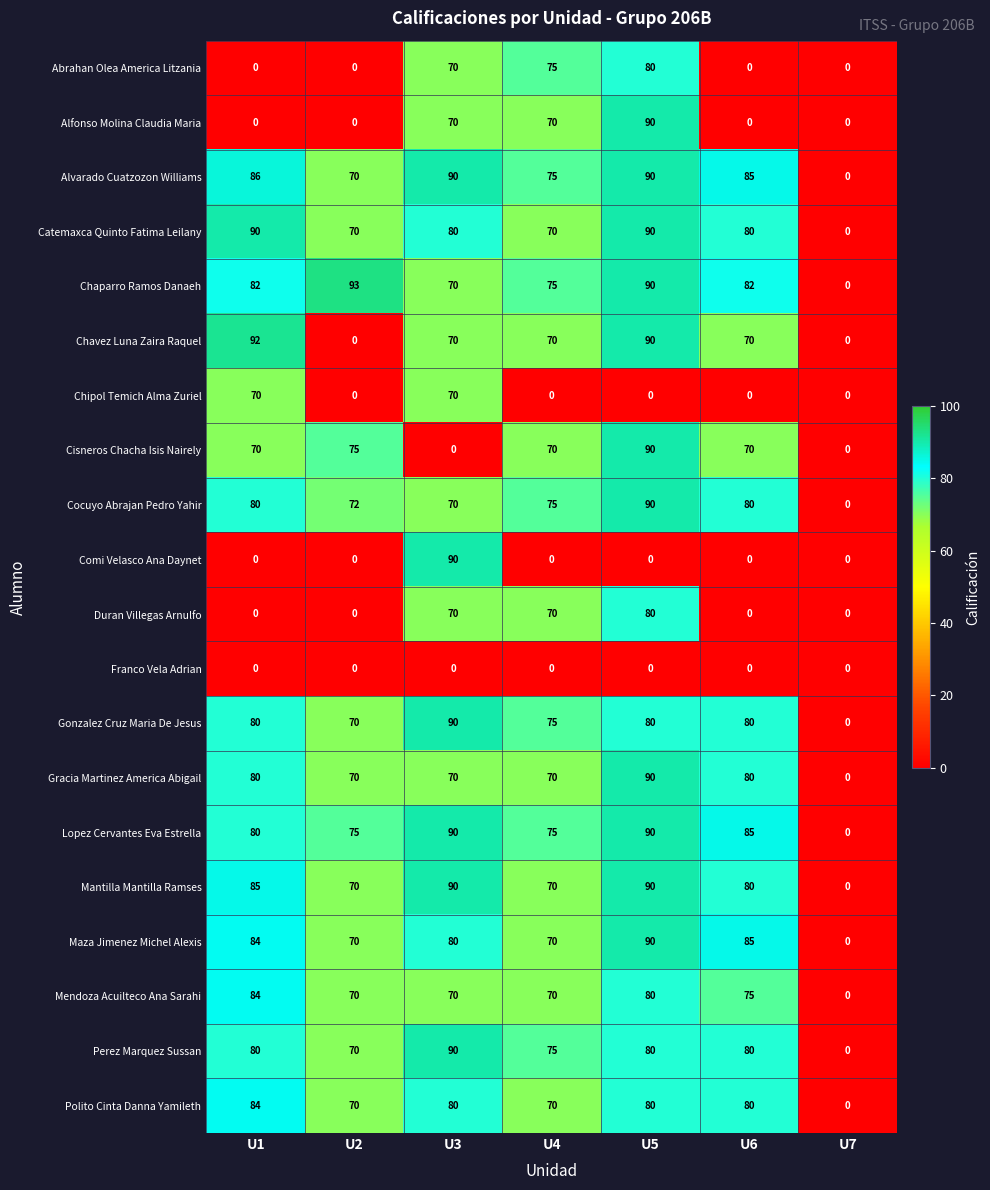

How many positive values does the Perez Marquez Sussan series have?

6